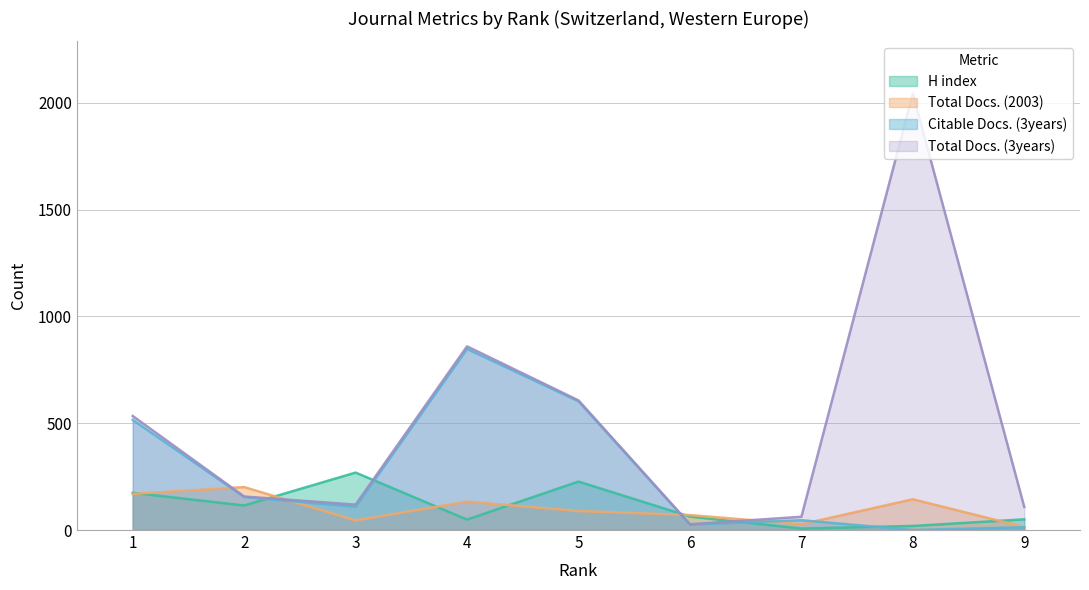

Reading right to left, what are all the values shown in this chart?

H index: 50	19	7	63	227	49	269	115	174
Total Docs. (2003): 14	144	27	70	89	133	45	201	169
Total Docs. (3years): 108	2043	62	27	607	860	119	157	534
Citable Docs. (3years): 13	0	46	26	603	848	109	155	516